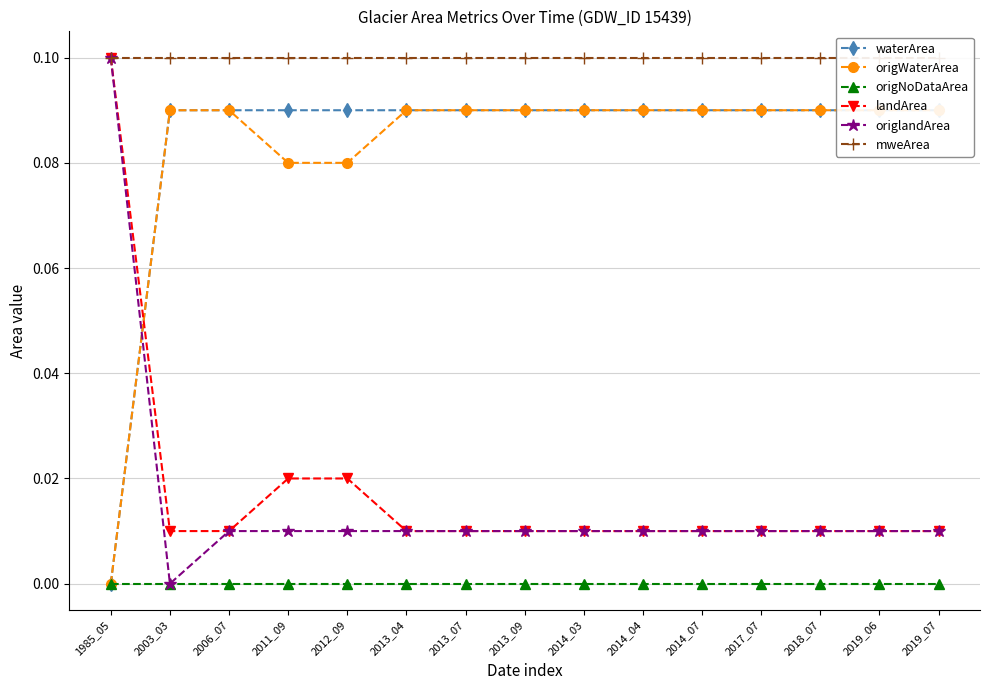

Reading right to left, list all the values displayed in this chart.

waterArea: 0.1	0.1	0.1	0.1	0.1	0.1	0.1	0.1	0.1	0.1	0.1	0.1	0.1	0.1	0.0
origWaterArea: 0.1	0.1	0.1	0.1	0.1	0.1	0.1	0.1	0.1	0.1	0.1	0.1	0.1	0.1	0.0
origNoDataArea: 0.0	0.0	0.0	0.0	0.0	0.0	0.0	0.0	0.0	0.0	0.0	0.0	0.0	0.0	0.0
landArea: 0.0	0.0	0.0	0.0	0.0	0.0	0.0	0.0	0.0	0.0	0.0	0.0	0.0	0.0	0.1
origlandArea: 0.0	0.0	0.0	0.0	0.0	0.0	0.0	0.0	0.0	0.0	0.0	0.0	0.0	0.0	0.1
mweArea: 0.1	0.1	0.1	0.1	0.1	0.1	0.1	0.1	0.1	0.1	0.1	0.1	0.1	0.1	0.1